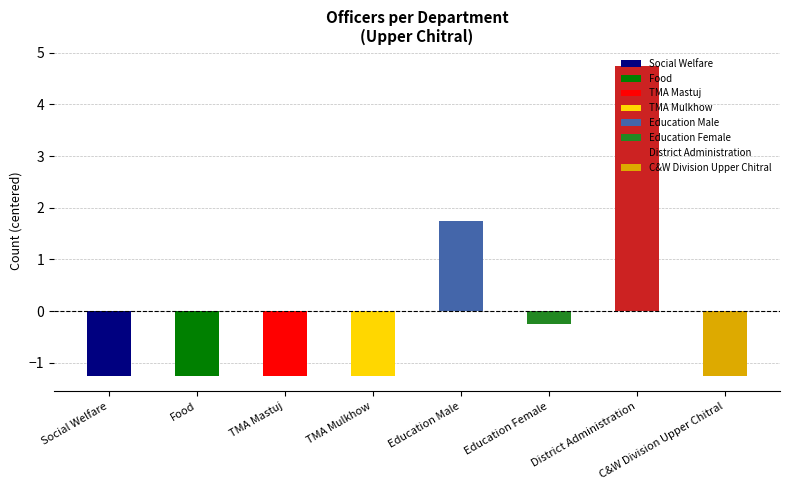

List the labels in order of value, smallest first.

Social Welfare, Food, TMA Mastuj, TMA Mulkhow, C&W Division Upper Chitral, Education Female, Education Male, District Administration